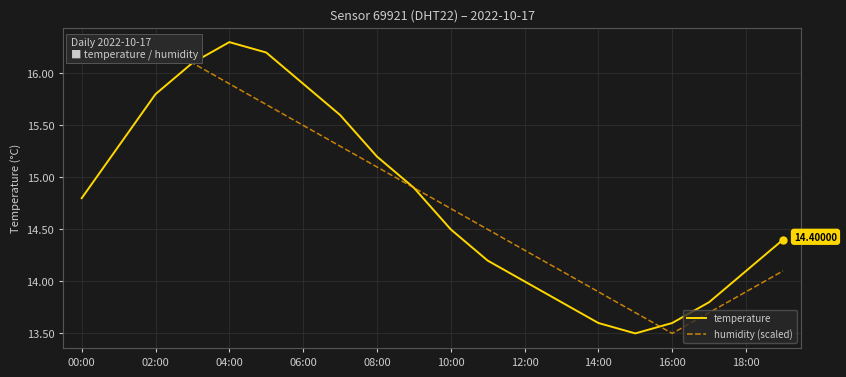

At which label is temperature closest to 14?

12:00